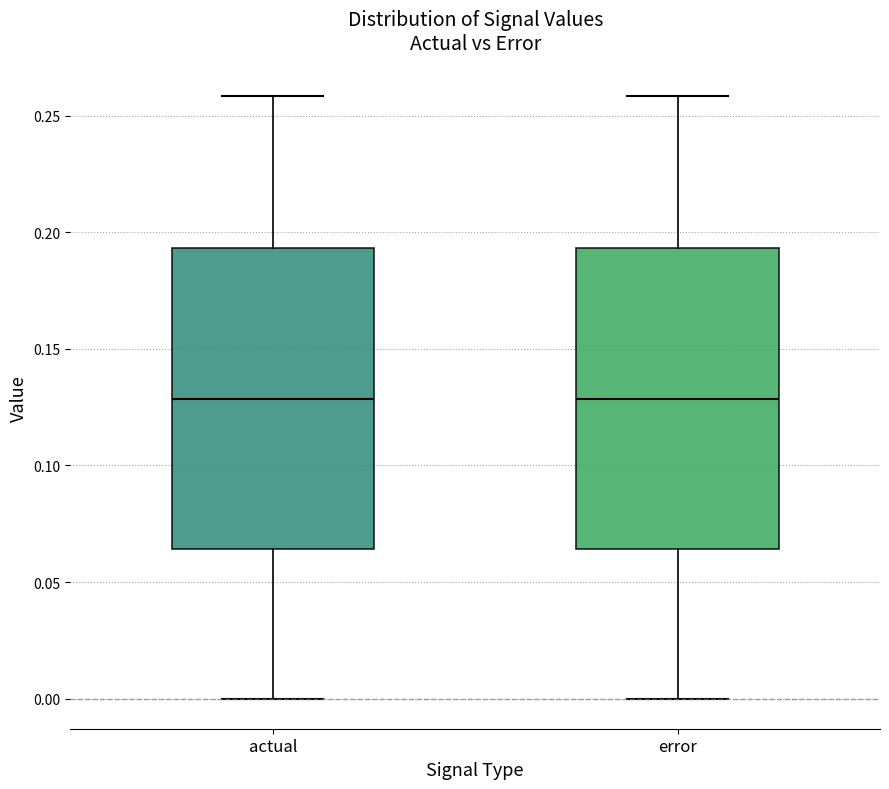

Reading left to right, read every box against the y-axis: the position of its median line, the range the box covers, and the ends of its whiskers. The values are not printed on the chart, so give them approximately, as read against the axis.

actual: median 0.130, box 0.065 to 0.195, whiskers 0.000 to 0.260
error: median 0.130, box 0.065 to 0.195, whiskers 0.000 to 0.260